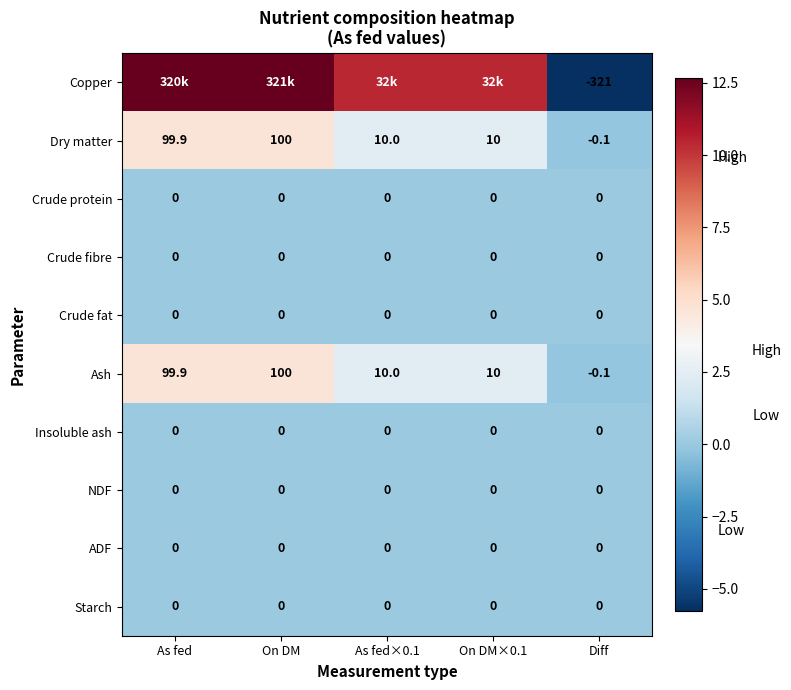

Is the value of Ash at As fed greater than the value of NDF at As fed?

Yes